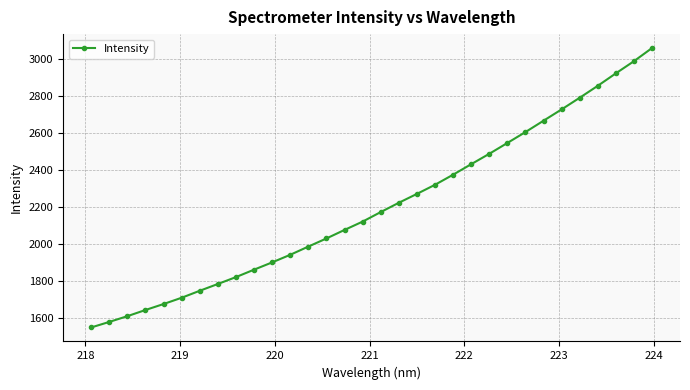

What is the value of the 30th point from the left?

2921.5